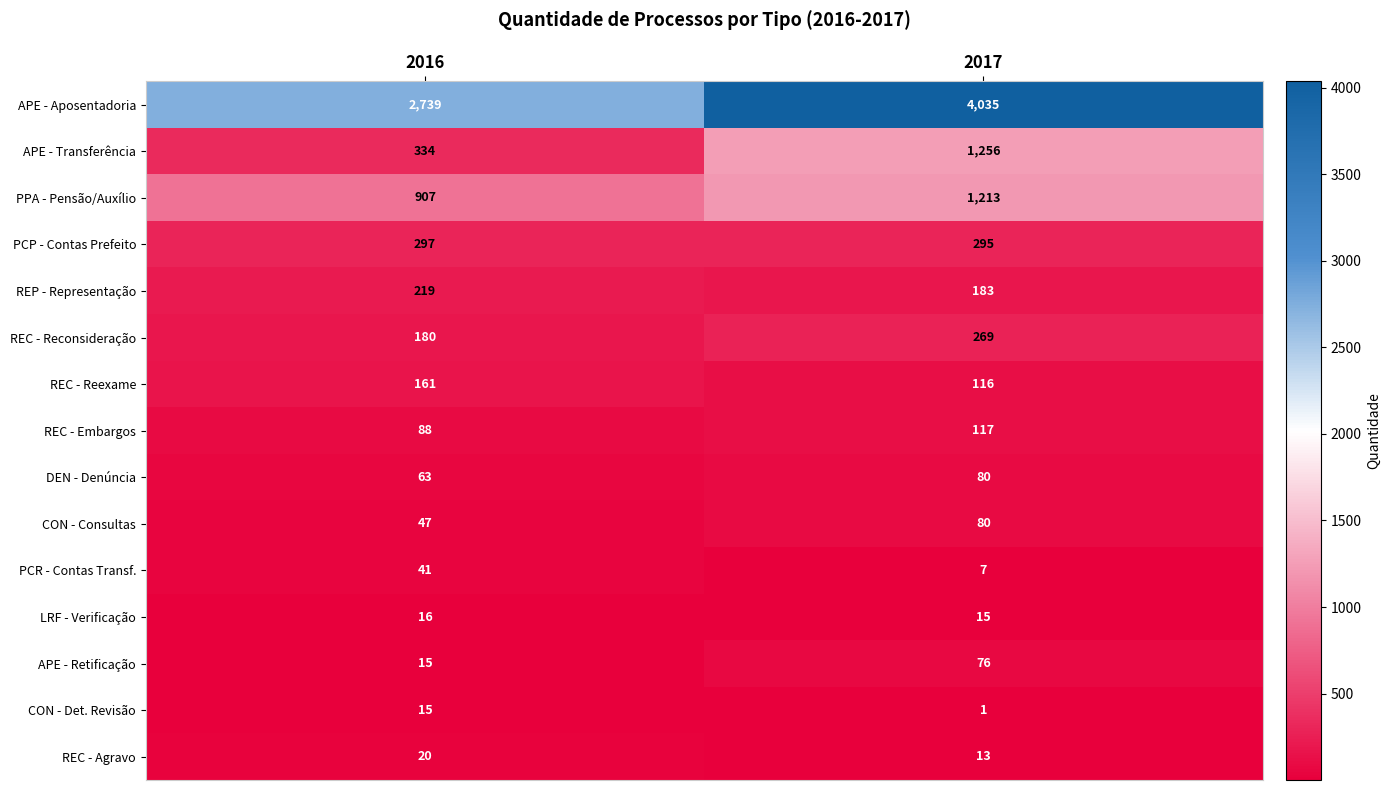

Which category has the highest value in the PPA - Pensão/Auxílio series?

2017